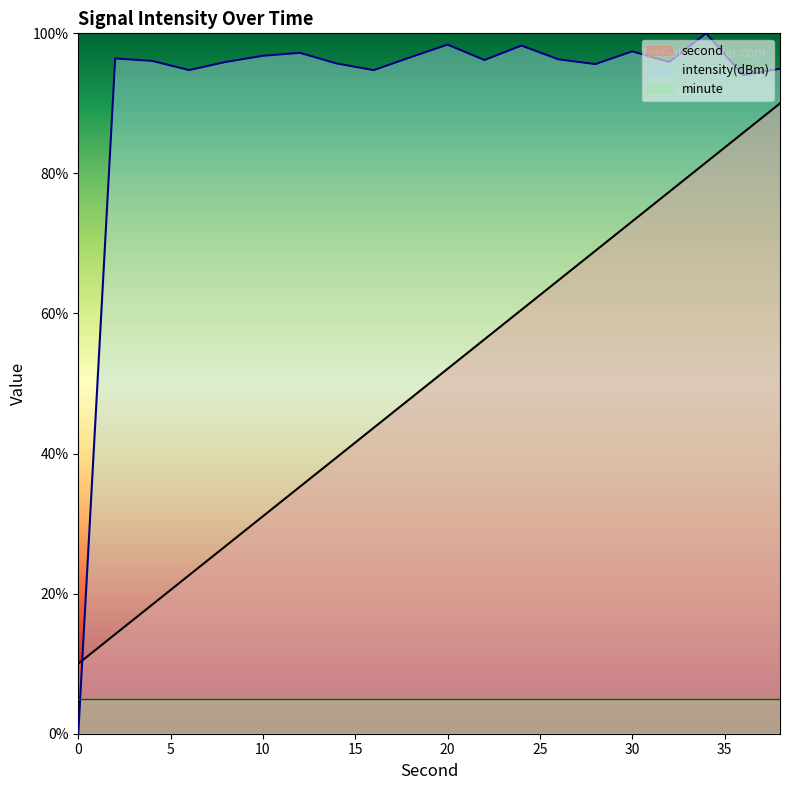

True or false: intensity(dBm) has a value of 37.5 at 6.

False